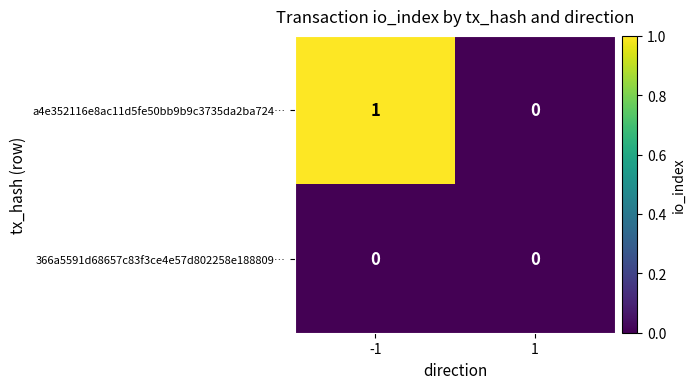

Which series has the widest spread of values?

a4e352116e8ac11d5fe50bb9b9c3735da2ba724…